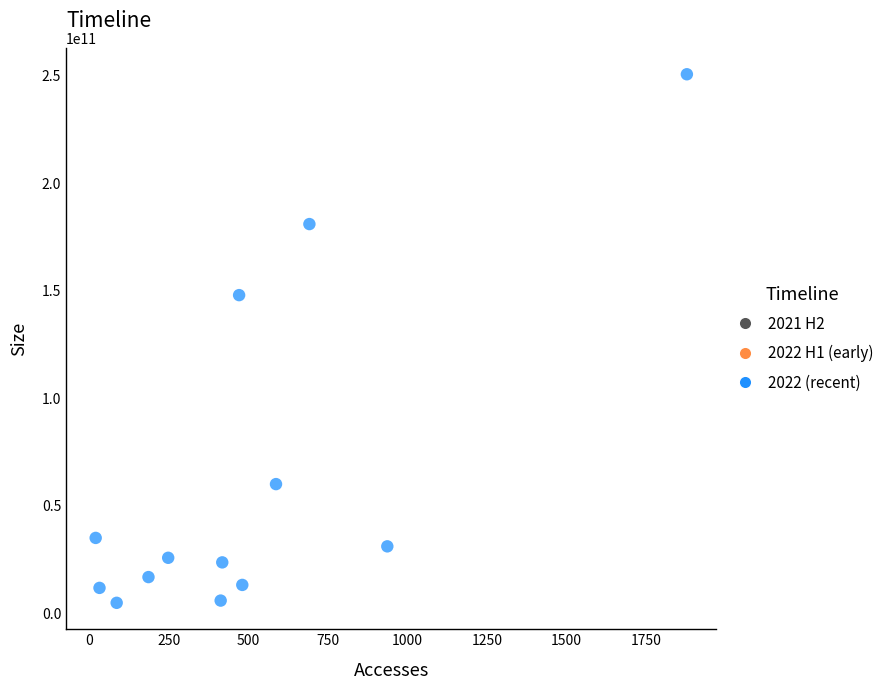

What Y value in the scatter plot is closest to 127793503536?

147971456933